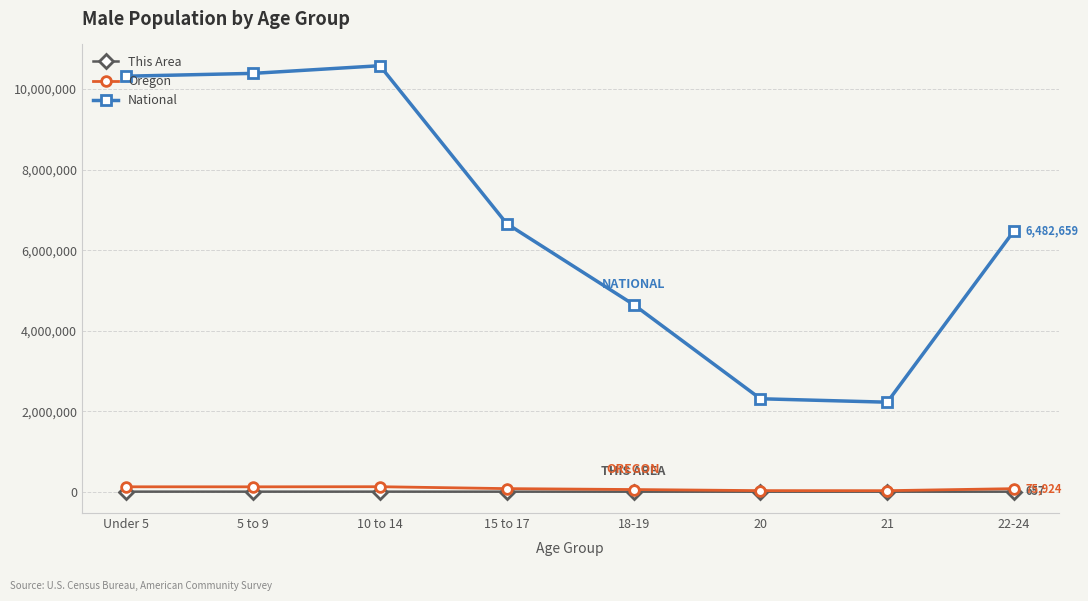

What is the label of the 1st point from the left?

Under 5